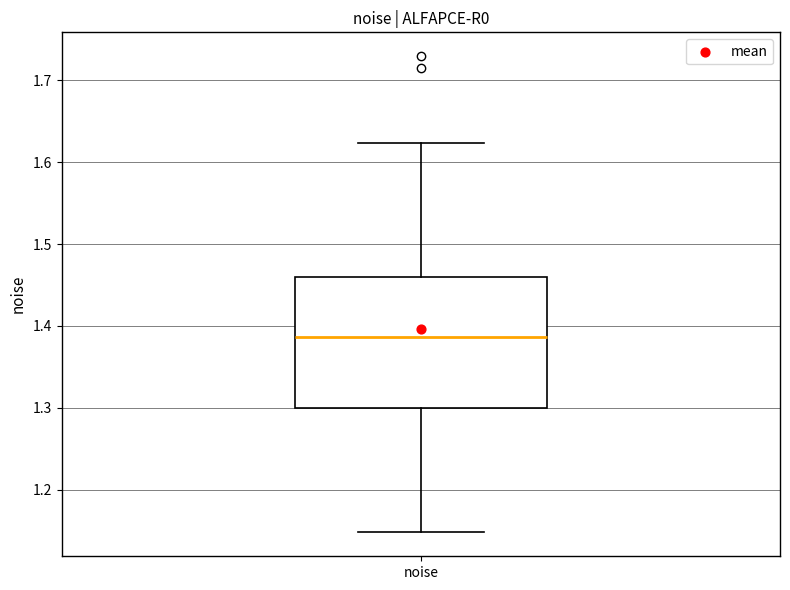

Where is the upper edge of the box for noise on the y-axis? The values are not printed on the chart, so give them approximately, as read against the axis.

1.46